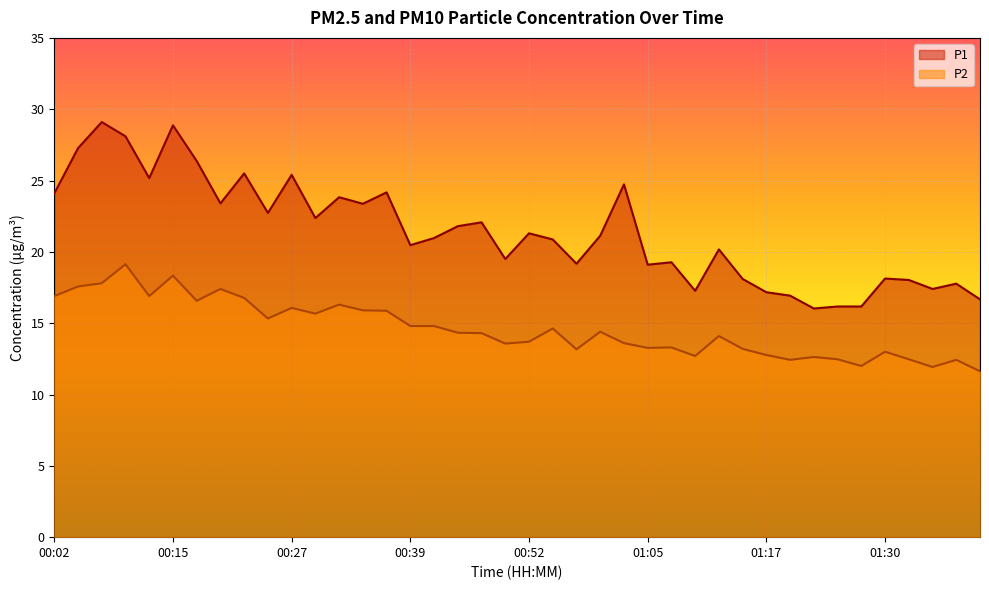

How many values in the P1 series exceed 21?

20